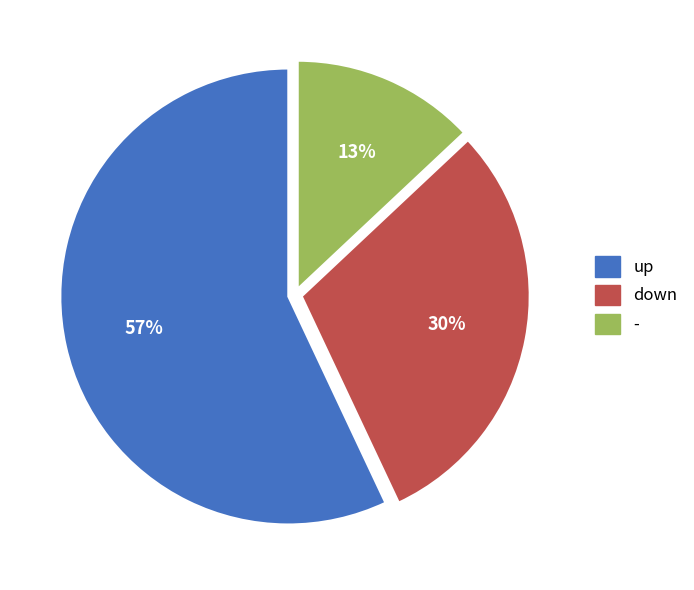

How many slices are in this pie chart?

3